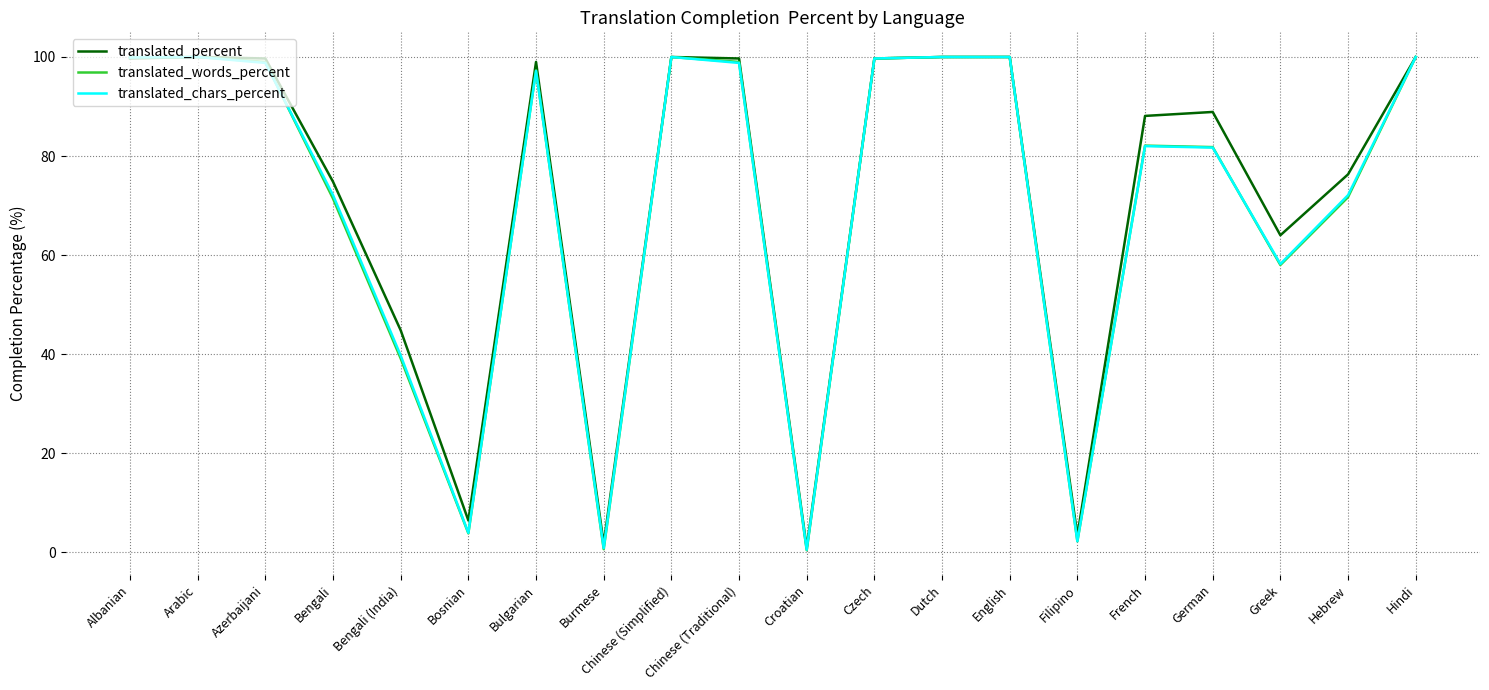

The translated_words_percent series shows 29.7 at Bengali. True or false?

False